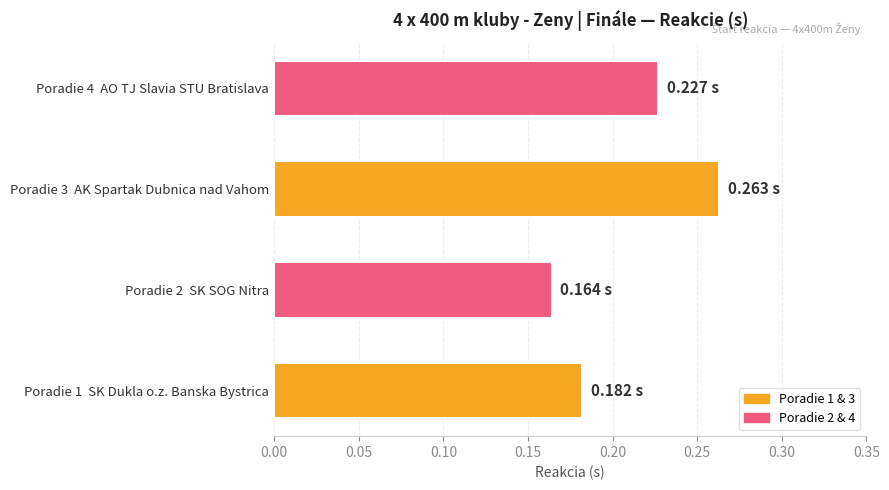

Which label corresponds to the smallest value in the chart?

Poradie 2  SK SOG Nitra